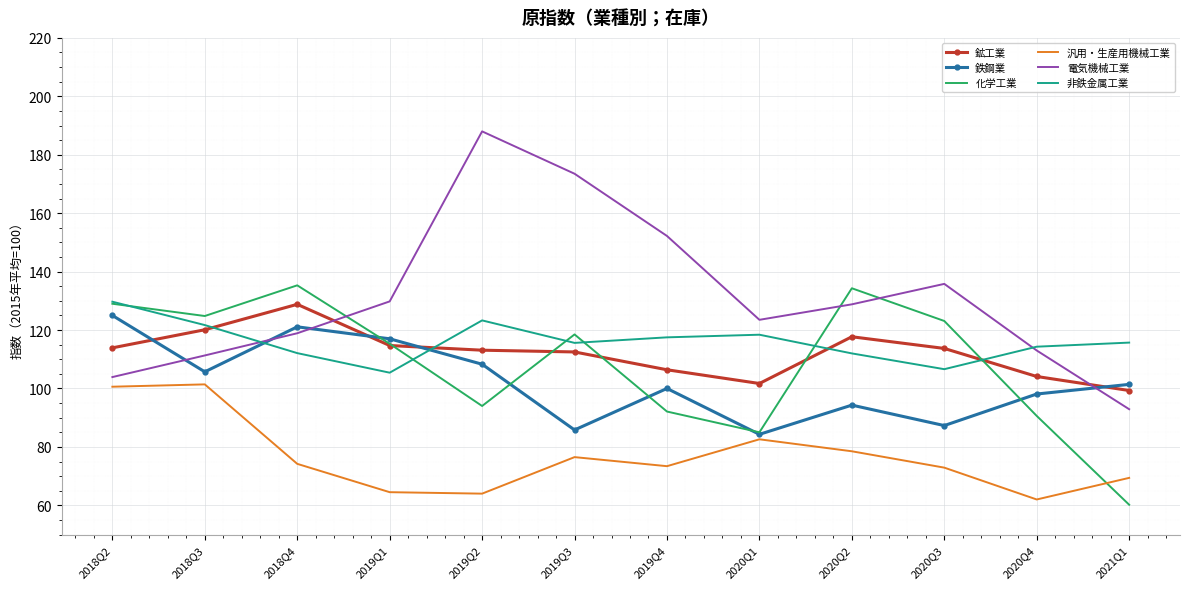

Where is the first local minimum for 鉄鋼業?

2018Q3